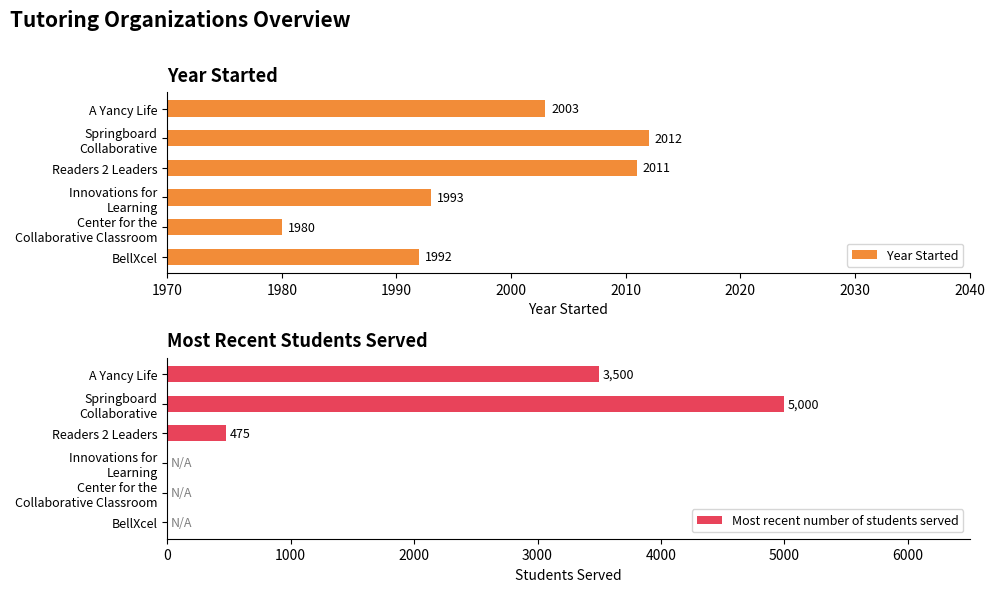

What is the lowest value of the Year Started series?

1980